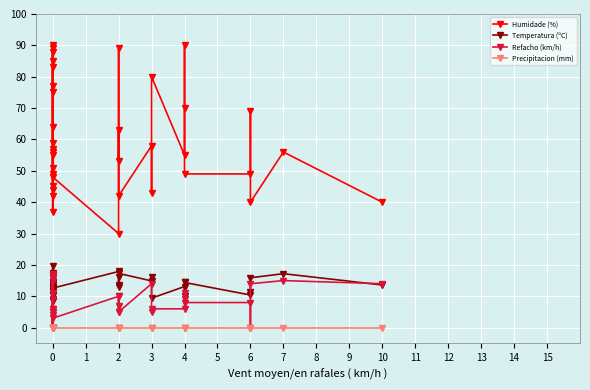

Rank the series at 0 from highest to lowest value.

Humidade (%), Temperatura (ºC), Refacho (km/h), Precipitacion (mm)